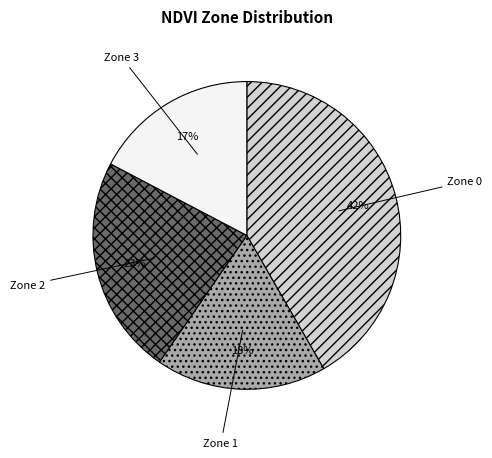

Between Zone 3 and Zone 1, which is larger?

Zone 1